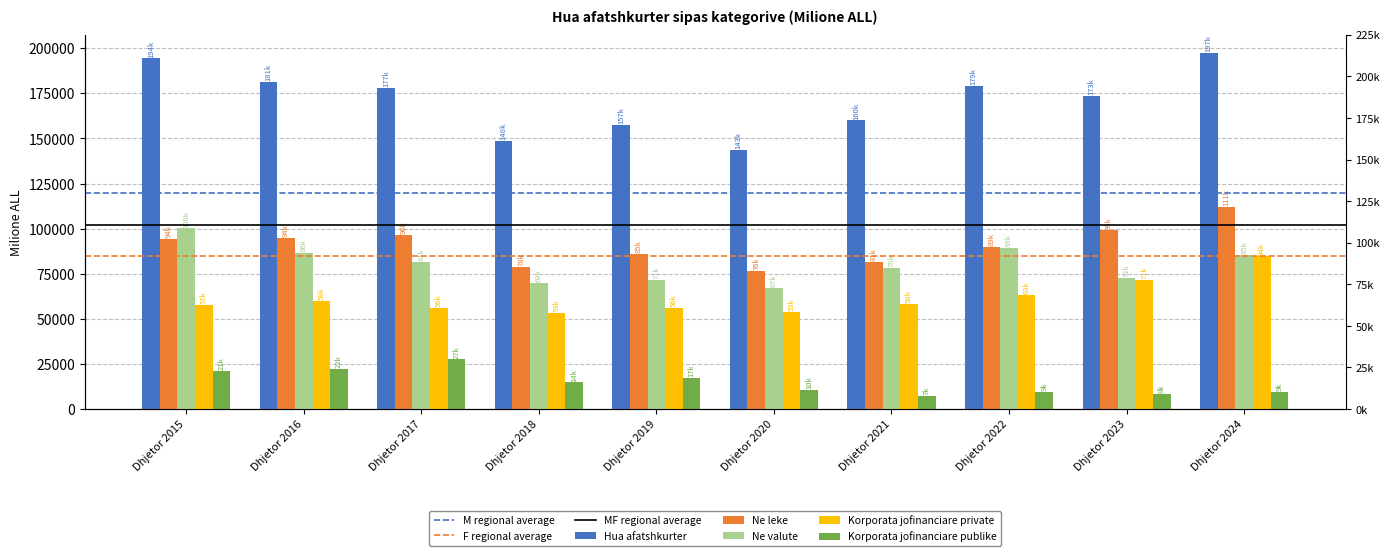

How many values in the Korporata jofinanciare publike series are below 14753?

5